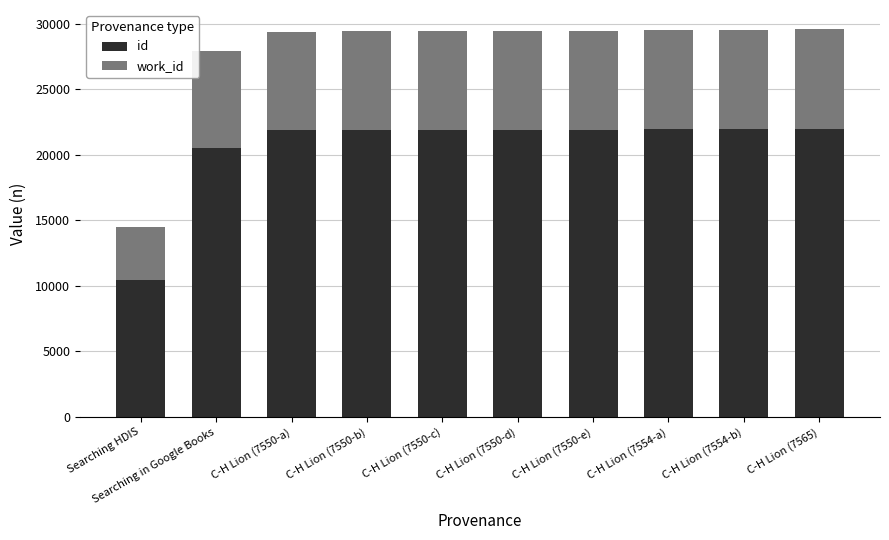

Is it true that id equals 9033 at C-H Lion (7554-b)?

False